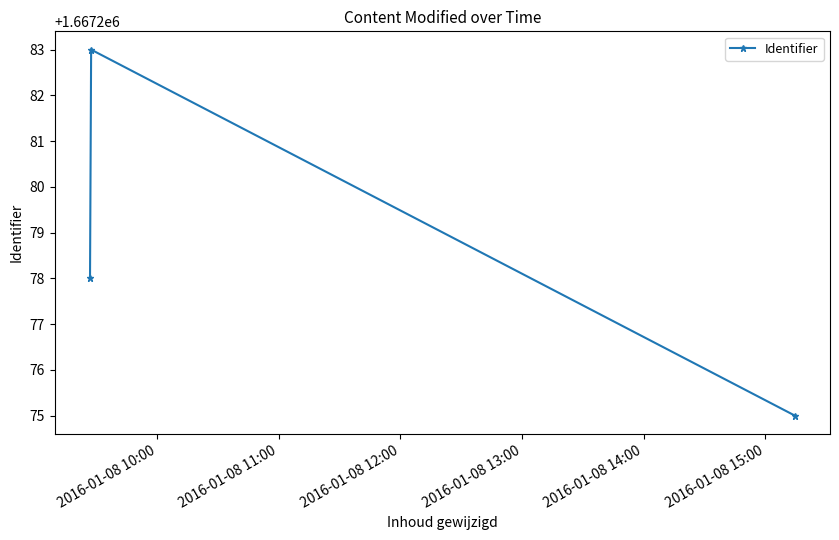

What is the greatest value displayed?

1667283